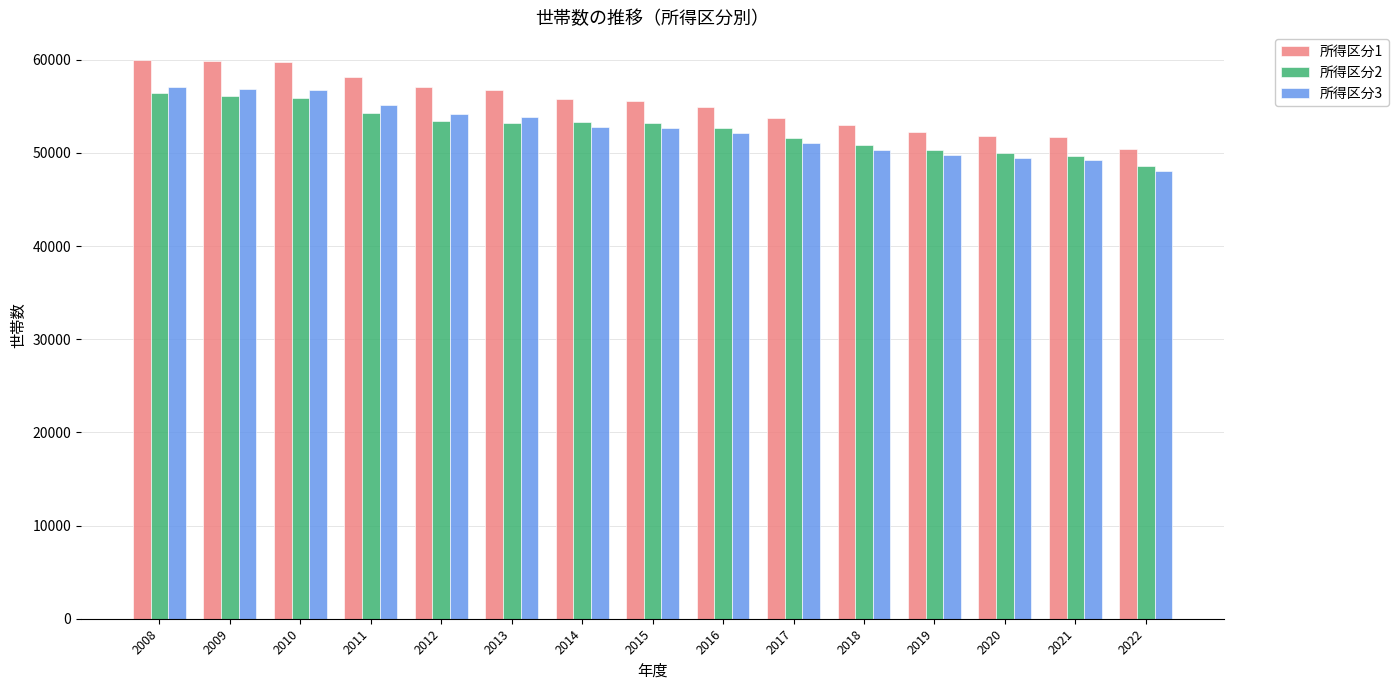

What is the total value across all series at 2021?

150612